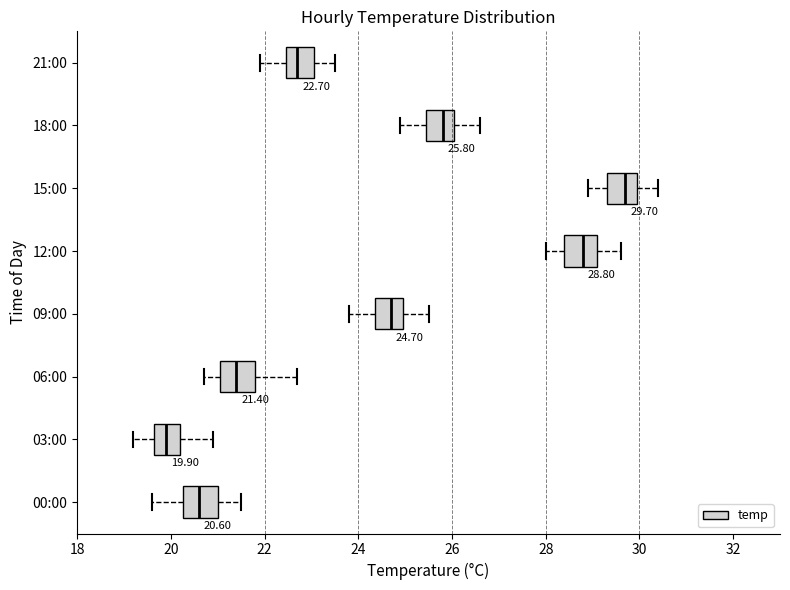

Which box has the furthest to the left median line?

03:00